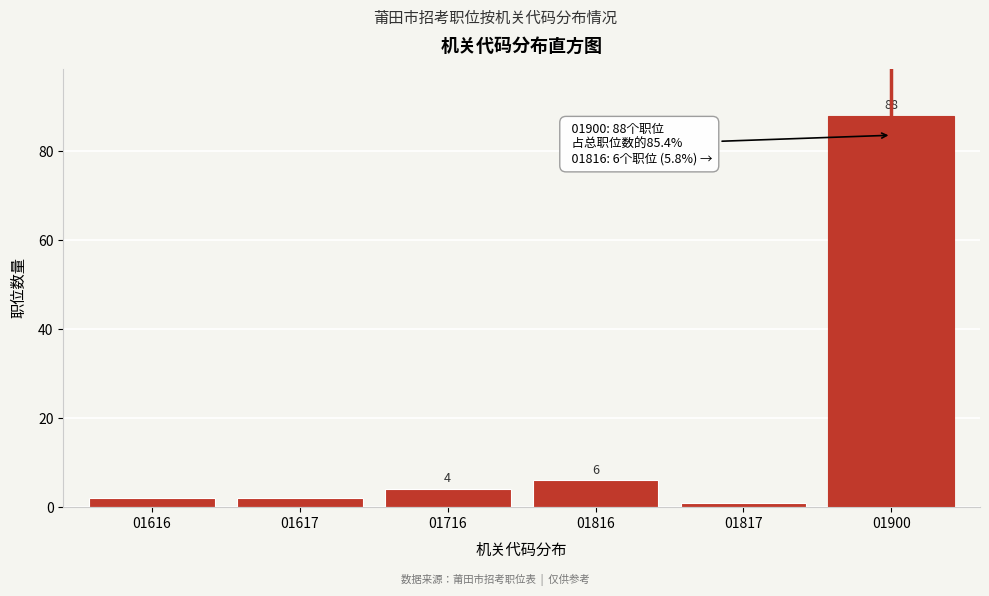

Reading right to left, what are all the values shown in this chart?

88	1	6	4	2	2